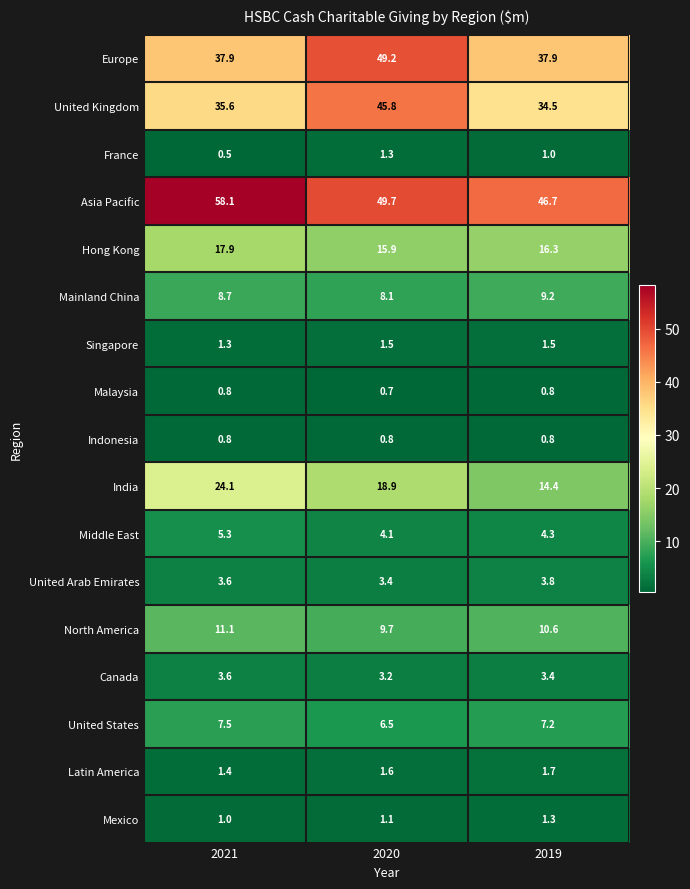

What is the minimum value shown in the chart?

0.5